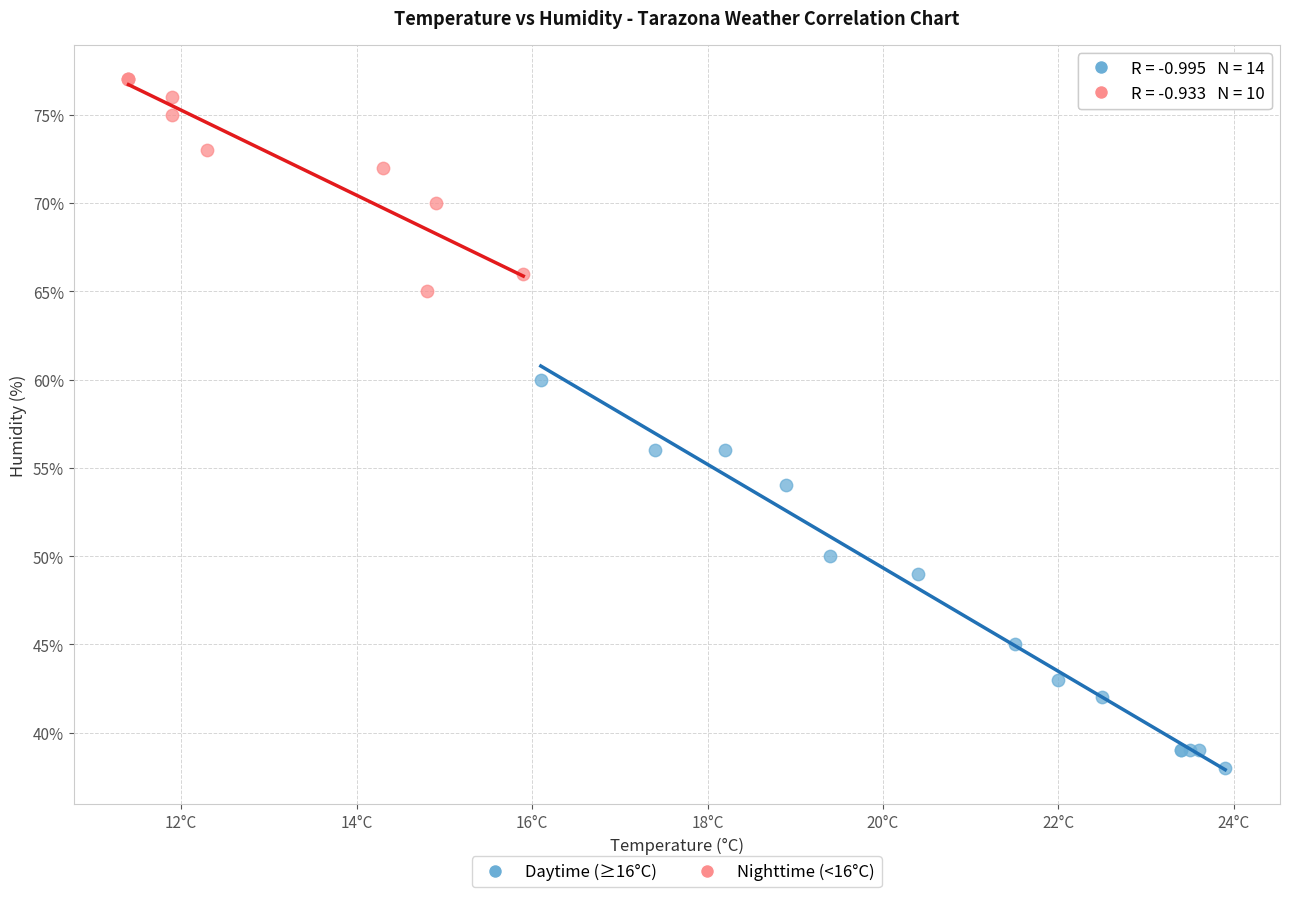

Which series contains the highest Y value?

Nighttime (<16°C)